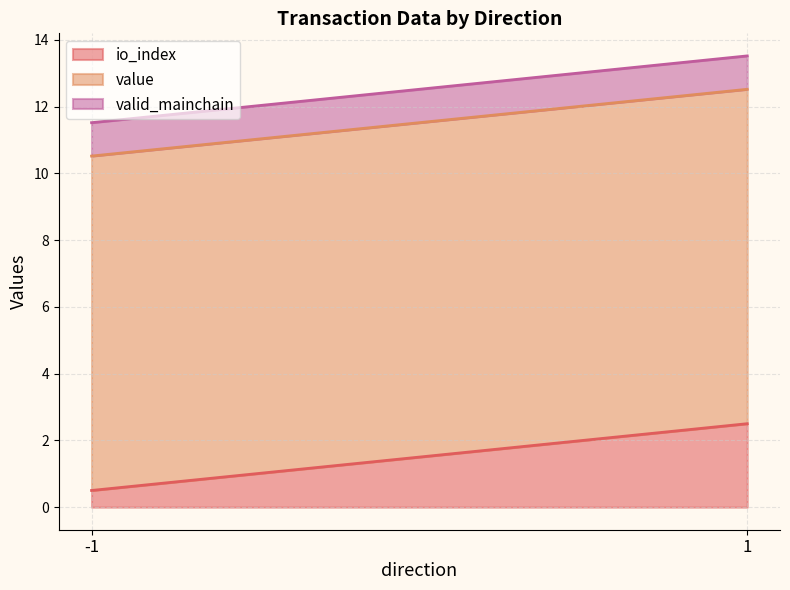

How many times do io_index and valid_mainchain cross each other?

1